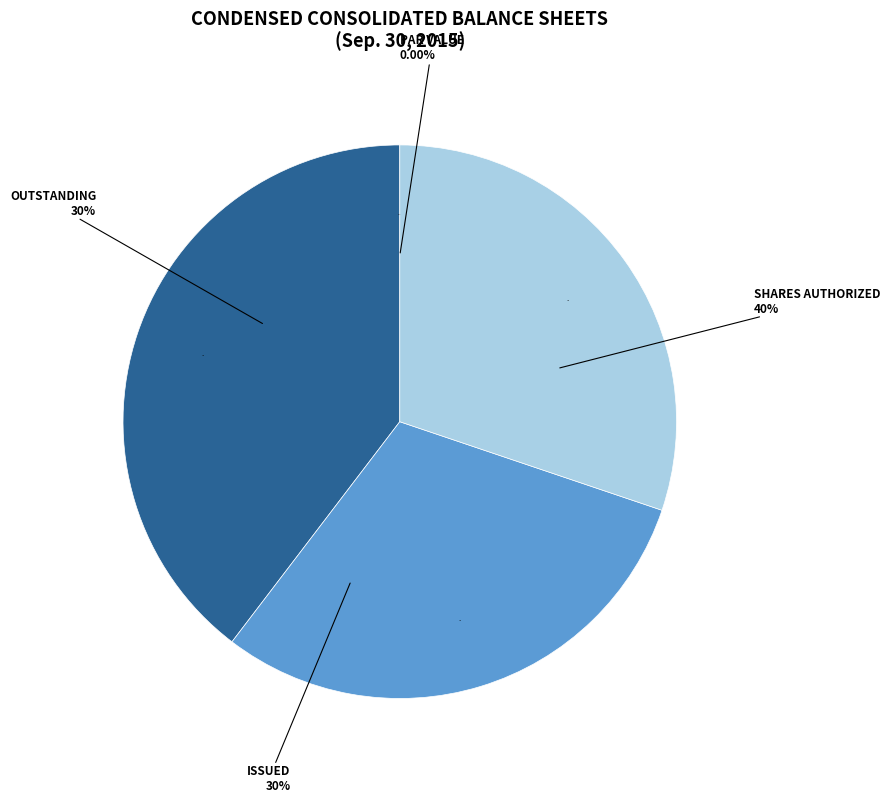

How many slices are in this pie chart?

4